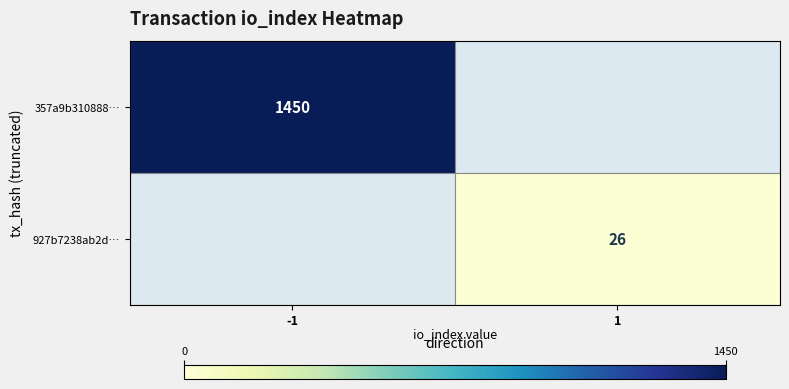

The 357a9b310888… series shows 1450 at -1. True or false?

True